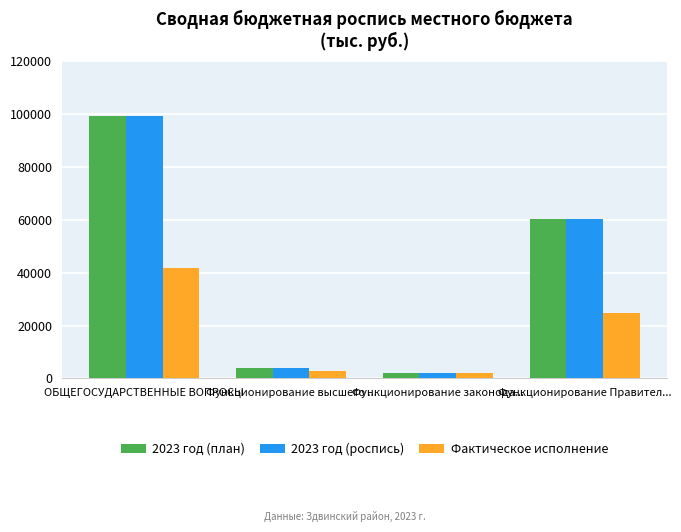

The 2023 год (план) series shows 99105.6 at ОБЩЕГОСУДАРСТВЕННЫЕ ВОПРОСЫ. True or false?

True